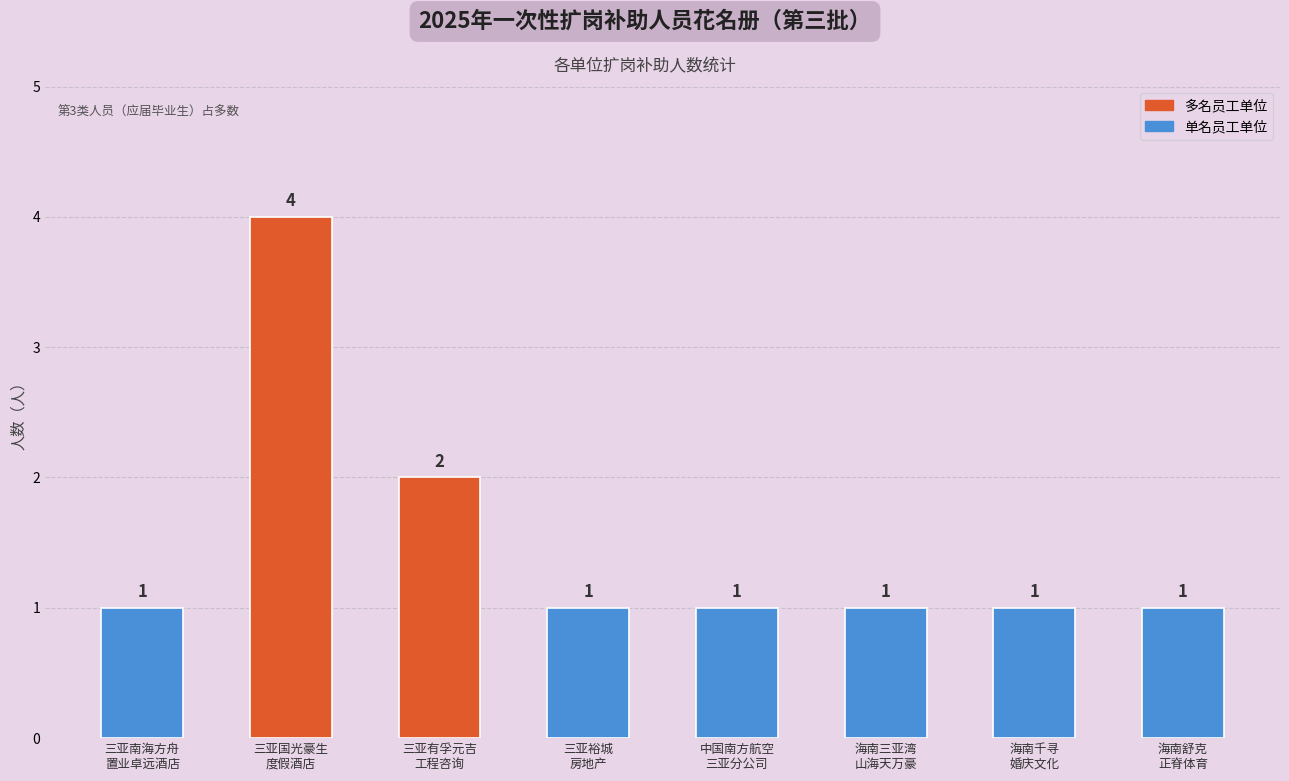

What is the value of the 2nd bar from the left?

4